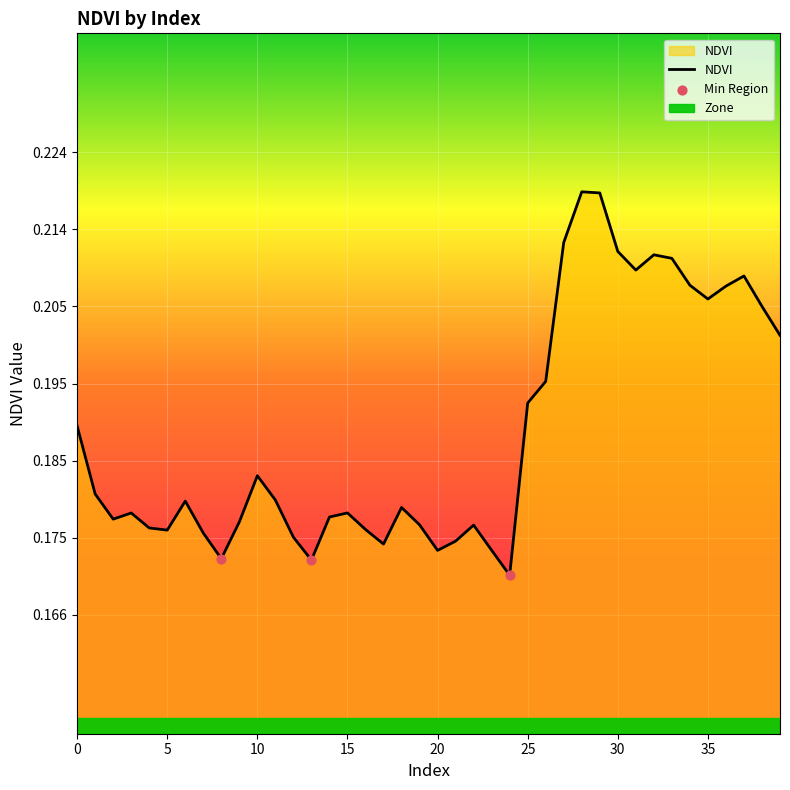

Between 24 and 34, which is larger?

34